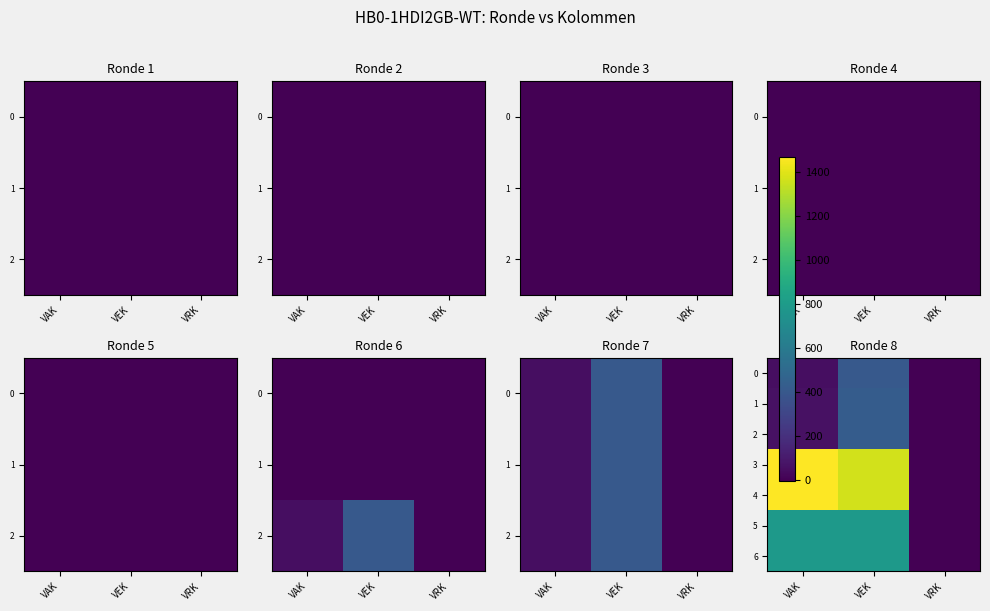

How many 5 values are between 0 and 788?

3